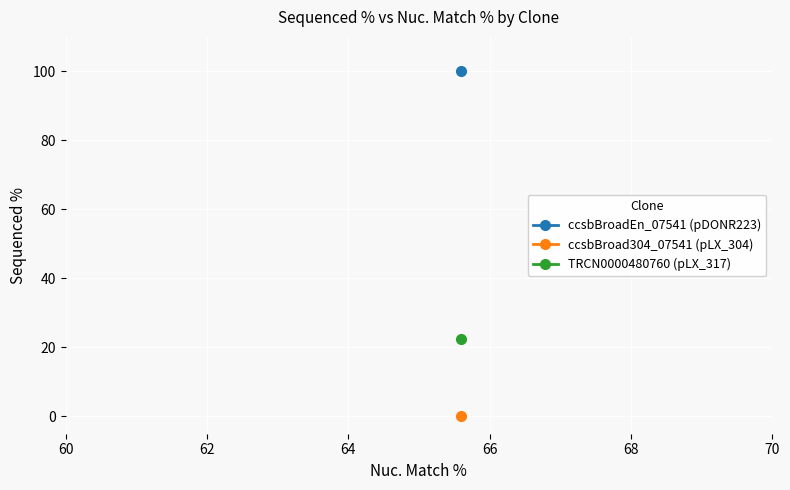

Rank the categories by value from highest to lowest.

ccsbBroadEn_07541 (pDONR223), TRCN0000480760 (pLX_317), ccsbBroad304_07541 (pLX_304)